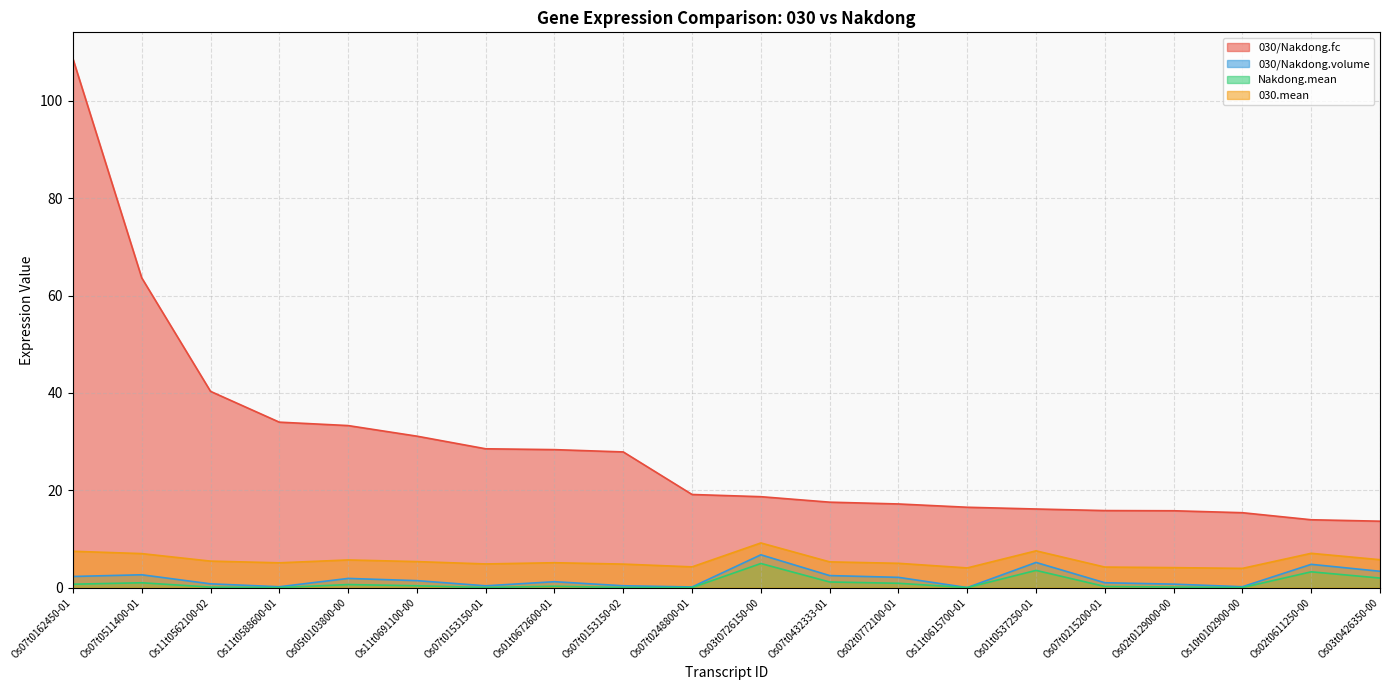

The 030/Nakdong.volume series shows 4.6 at Os03t0426350-00. True or false?

False